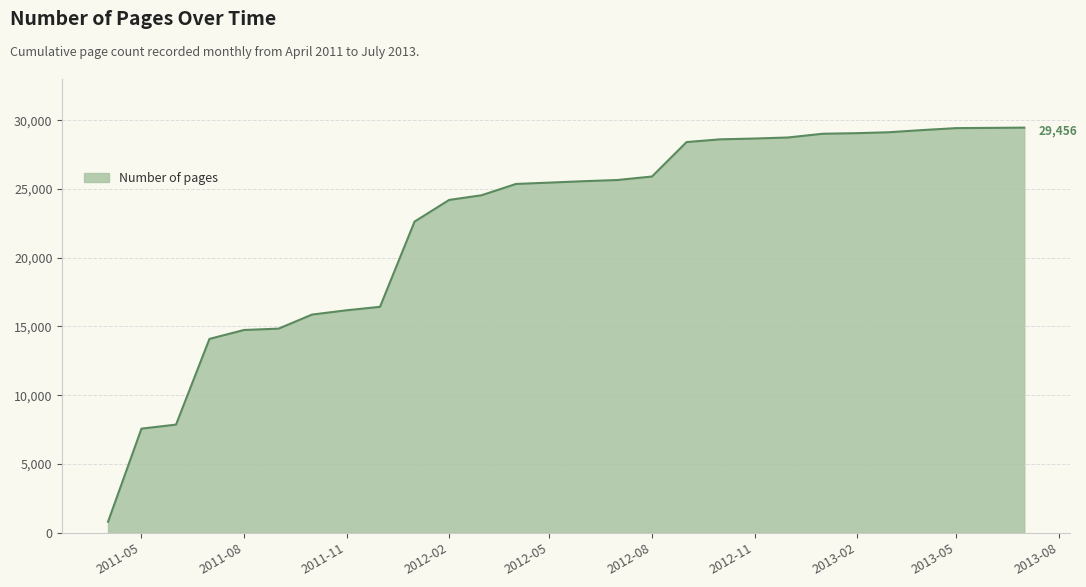

What is the minimum value shown in the chart?

804